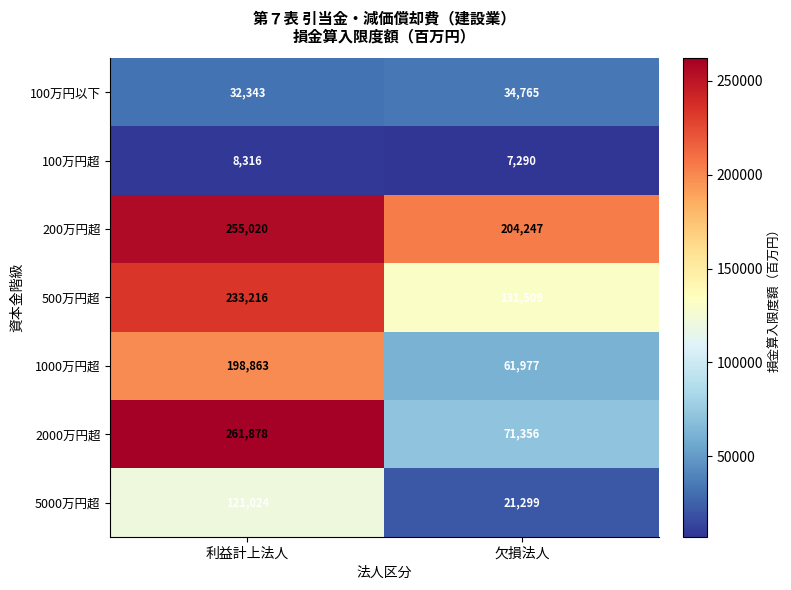

What is the total value across all series at 利益計上法人?

1110660